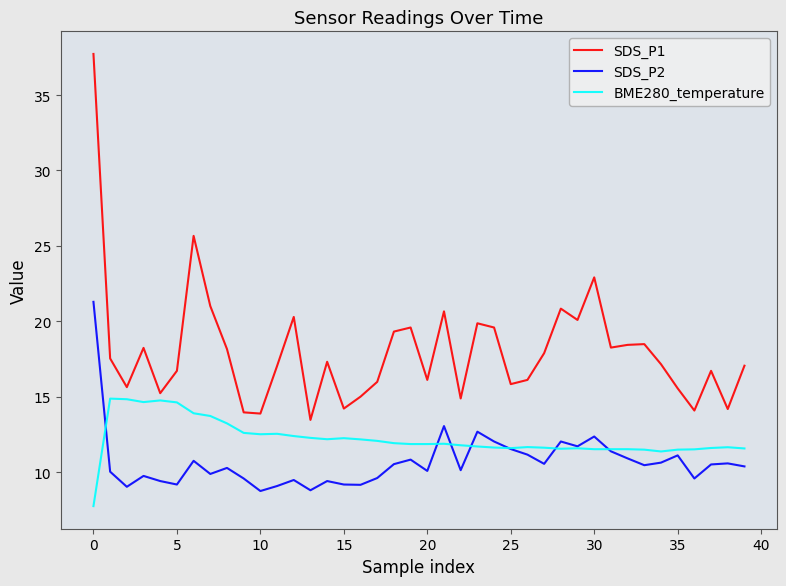

Is this an area chart (filled region under the line)?

No